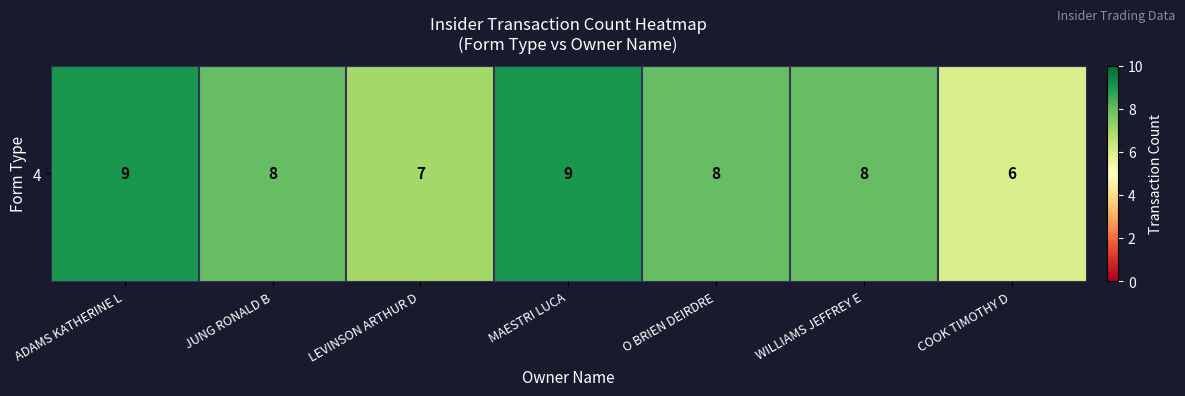

Count the number of categories in the chart.

7